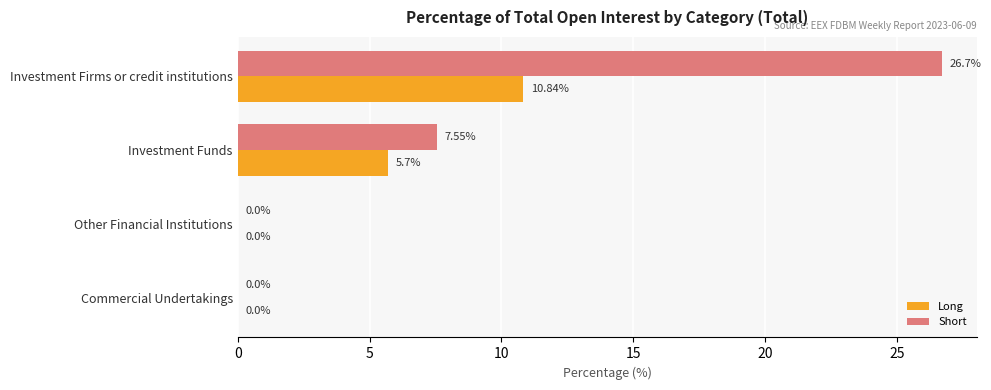

Where is Long nearest to the value 5?

Investment Funds